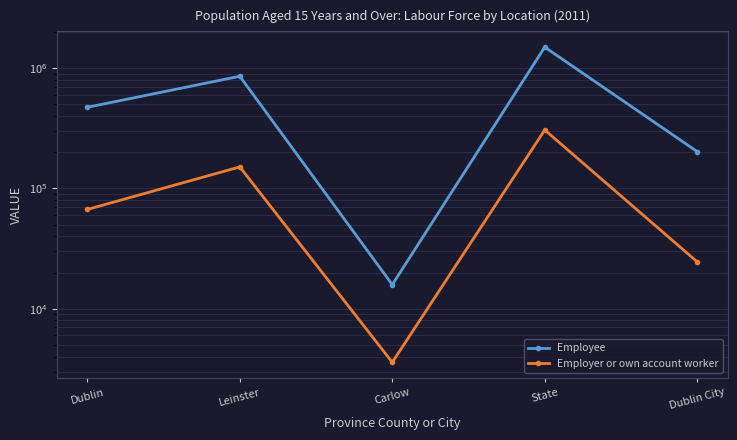

What is the maximum value for Employee?

1495210